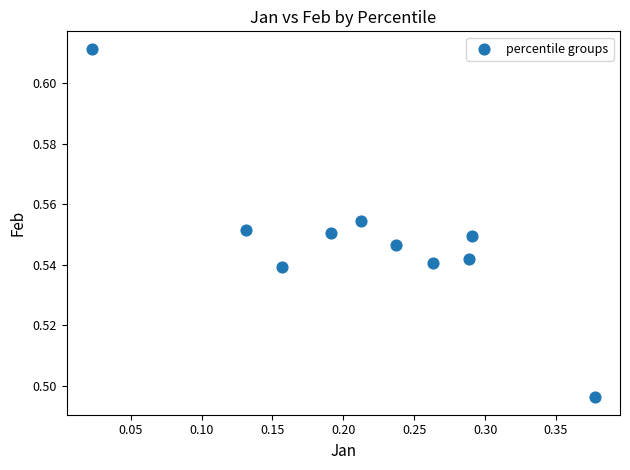

What is the range of X values (max minus min)?

0.4